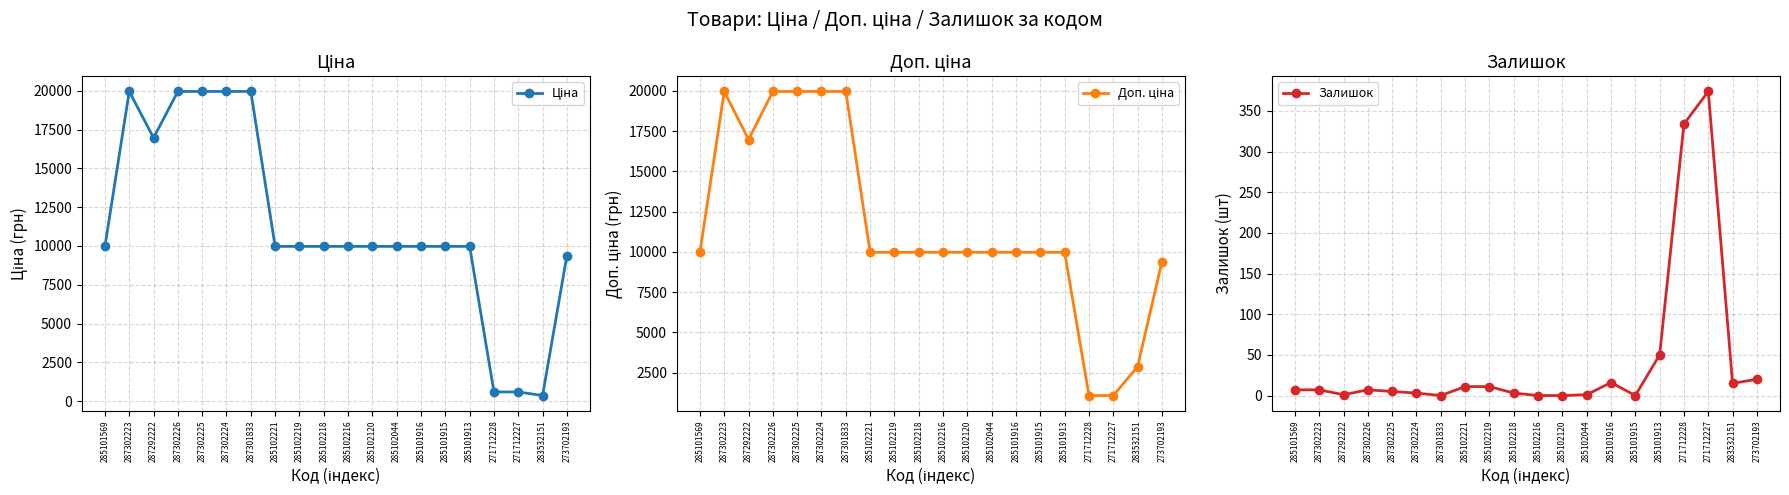

The value of Ціна at 287302224 is 8116.2. True or false?

False